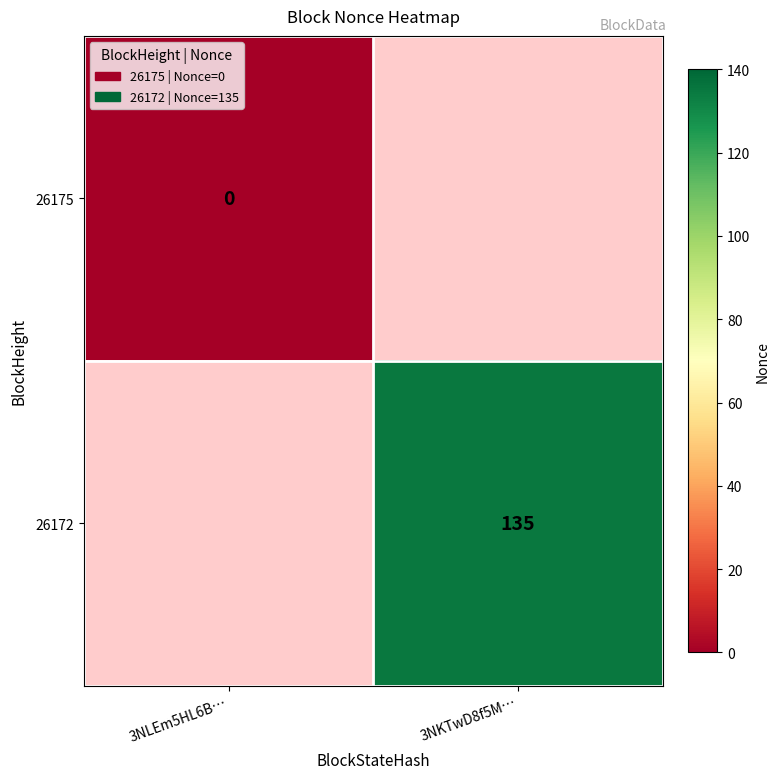

How many categories are shown in the chart?

2